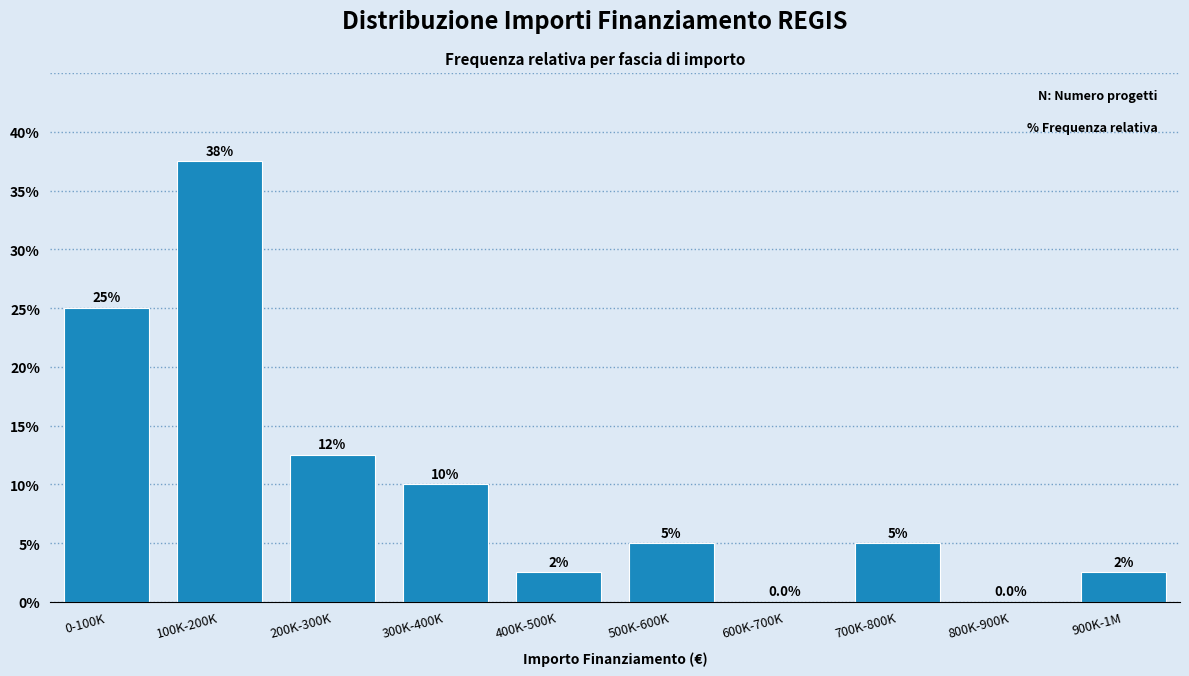

Reading right to left, transcribe all the data shown in this chart.

900K-1M=2.5	800K-900K=0.0	700K-800K=5.0	600K-700K=0.0	500K-600K=5.0	400K-500K=2.5	300K-400K=10.0	200K-300K=12.5	100K-200K=37.5	0-100K=25.0